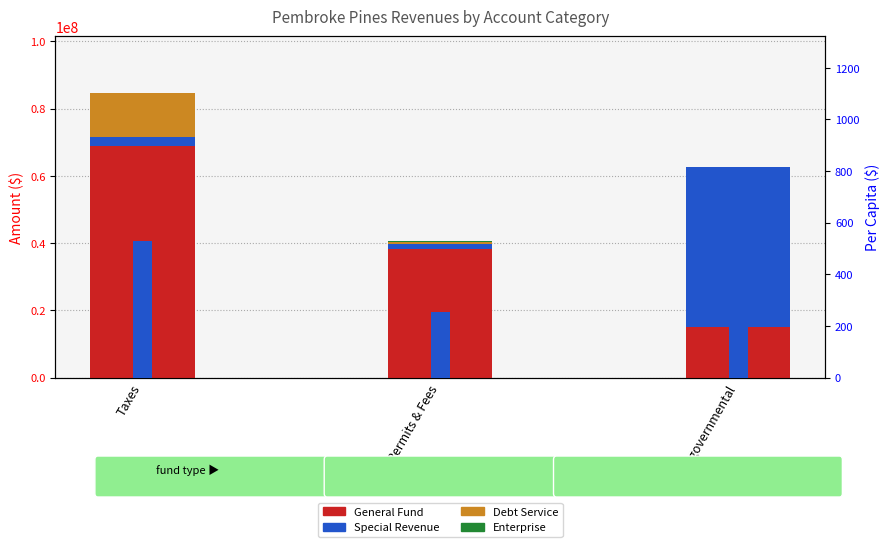

What is the label of the 1st bar from the right?

Intergovernmental